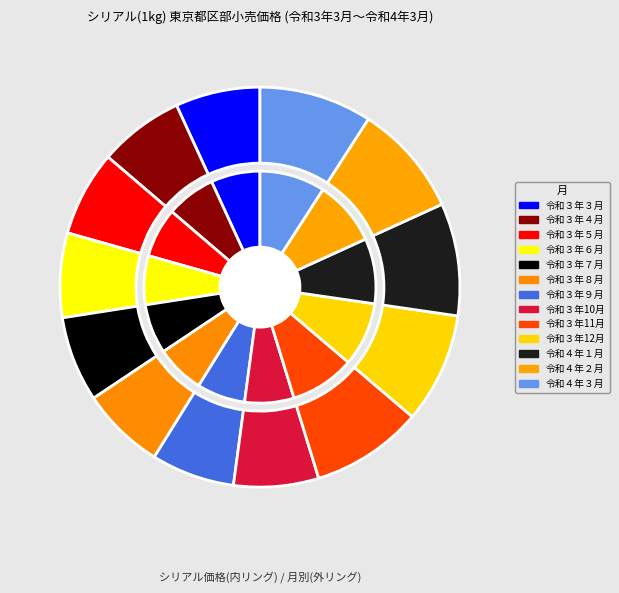

What percentage is the 令和４年１月 slice, to the nearest percent?

9%